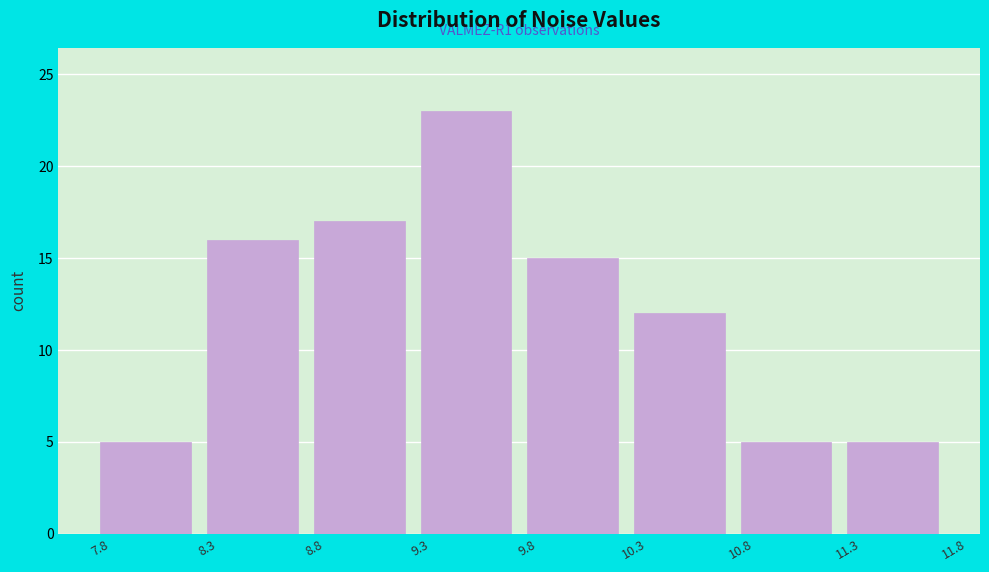

Which range on the x-axis has the tallest bar?

9.3 to 9.8